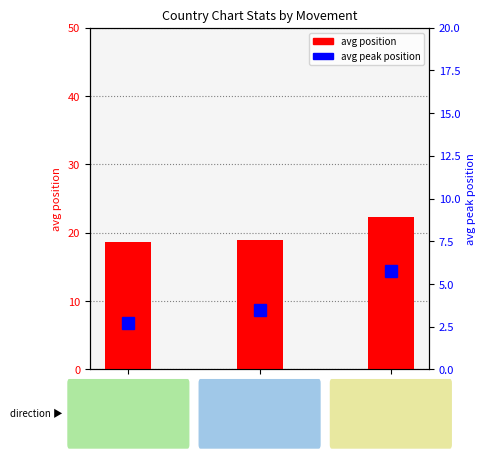

Is the value of avg peak position at up greater than the value of avg position at -?

No